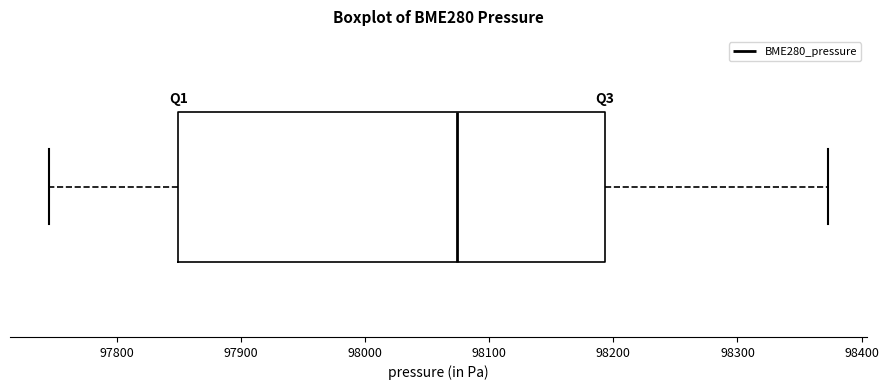

Read this box plot against the x-axis: the position of the median line, the range covered by the box, and the ends of both whiskers. The values are not printed on the chart, so give them approximately, as read against the axis.

median 98070, box 97850 to 98190, whiskers 97750 to 98370